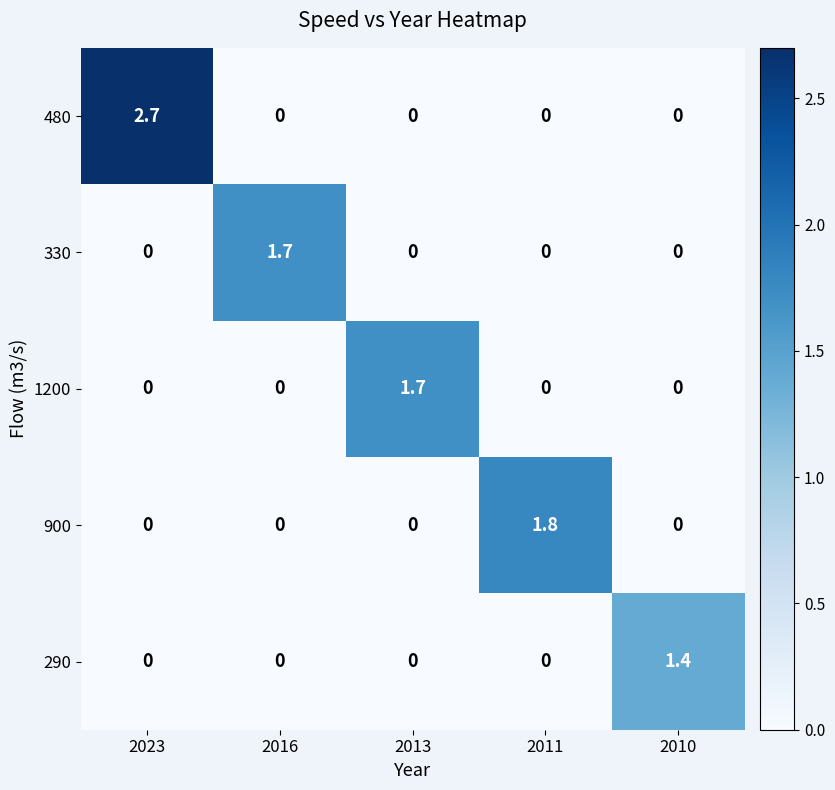

Reading left to right, transcribe all the data shown in this chart.

480: 2023=2.7	2016=0.0	2013=0.0	2011=0.0	2010=0.0
330: 2023=0.0	2016=1.7	2013=0.0	2011=0.0	2010=0.0
1200: 2023=0.0	2016=0.0	2013=1.7	2011=0.0	2010=0.0
900: 2023=0.0	2016=0.0	2013=0.0	2011=1.8	2010=0.0
290: 2023=0.0	2016=0.0	2013=0.0	2011=0.0	2010=1.4